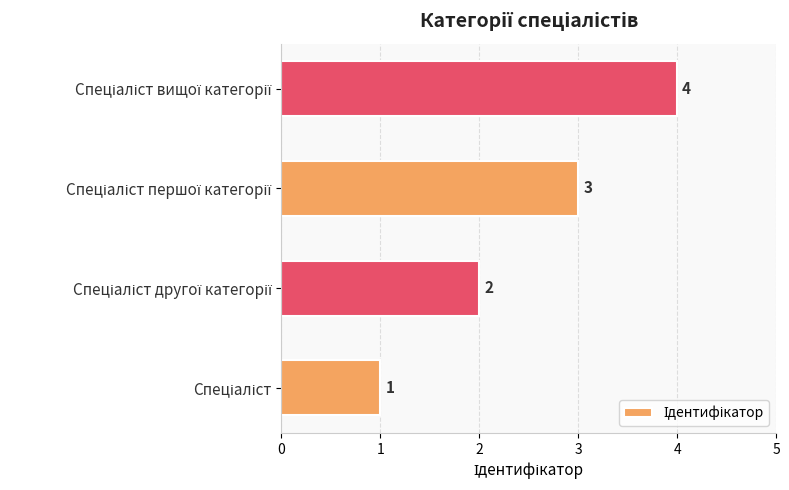

Count the values in the range 2 to 4.

3